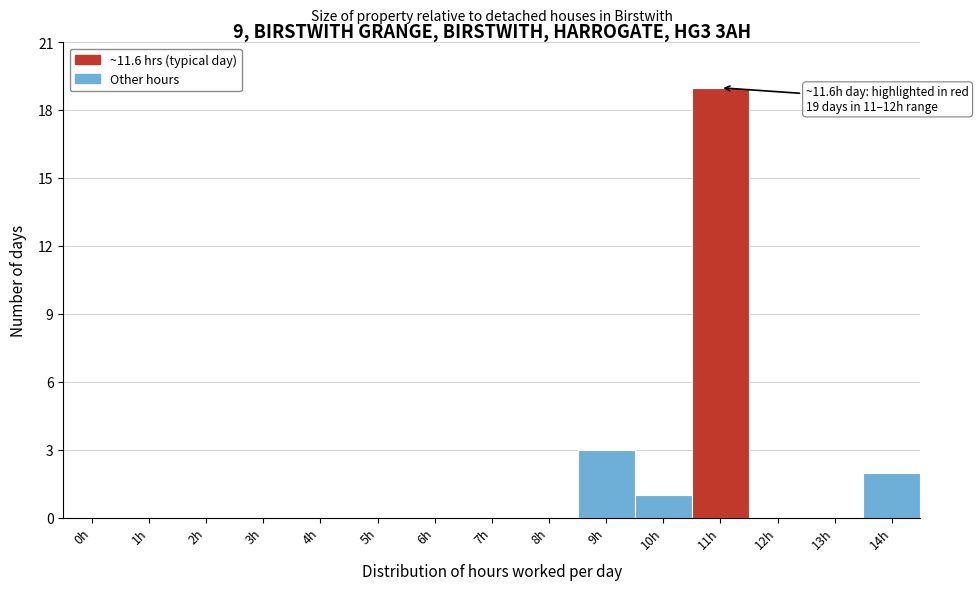

Reading left to right, transcribe all the data shown in this chart.

0h=0	1h=0	2h=0	3h=0	4h=0	5h=0	6h=0	7h=0	8h=0	9h=3	10h=1	11h=19	12h=0	13h=0	14h=2